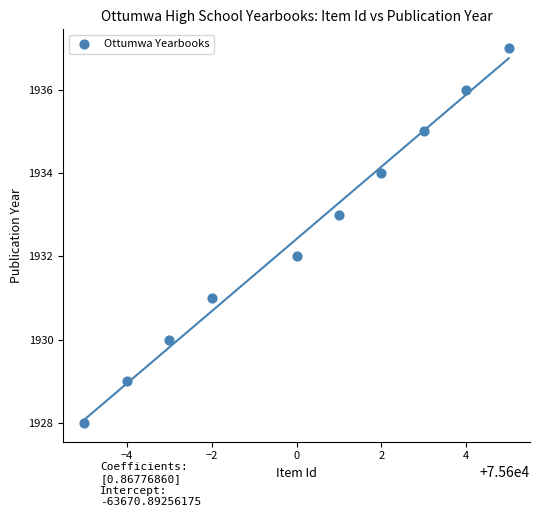

What is the average X value?

75600